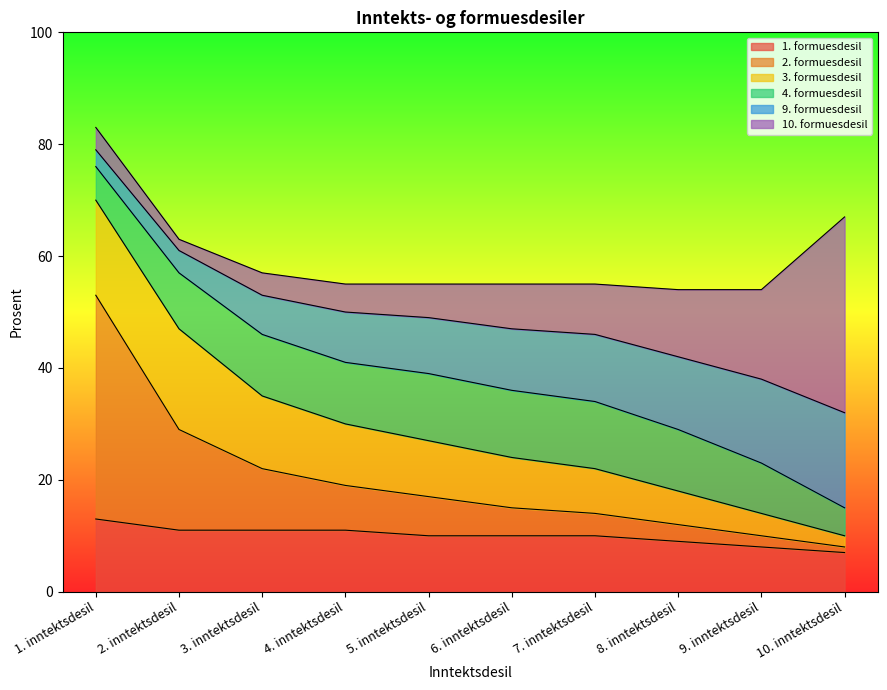

Which category has the highest value across all series?

1. inntektsdesil